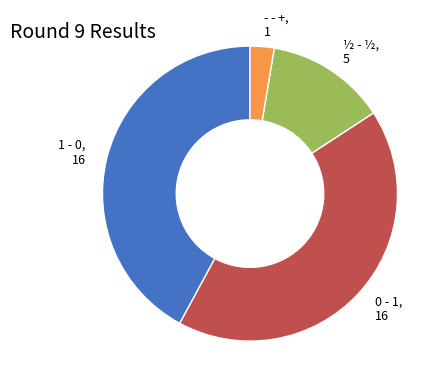

Is there any slice that represents more than half of the pie?

No